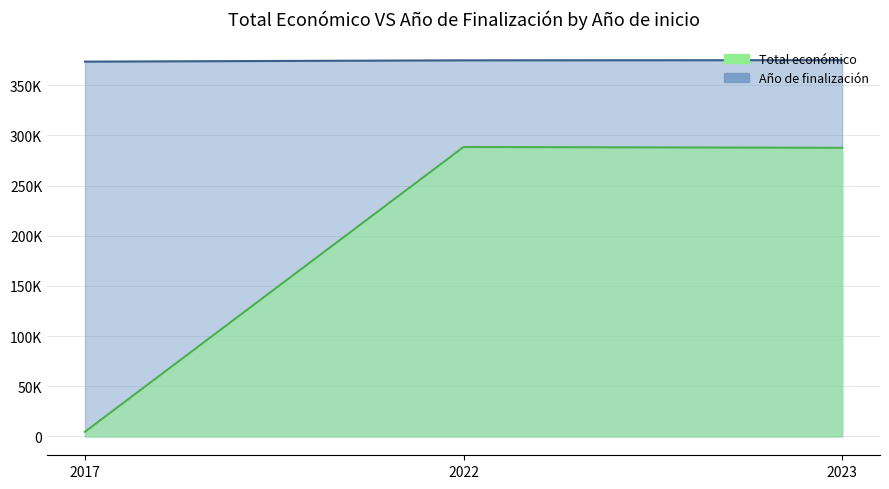

Which series has the largest total across all categories?

Año de finalización